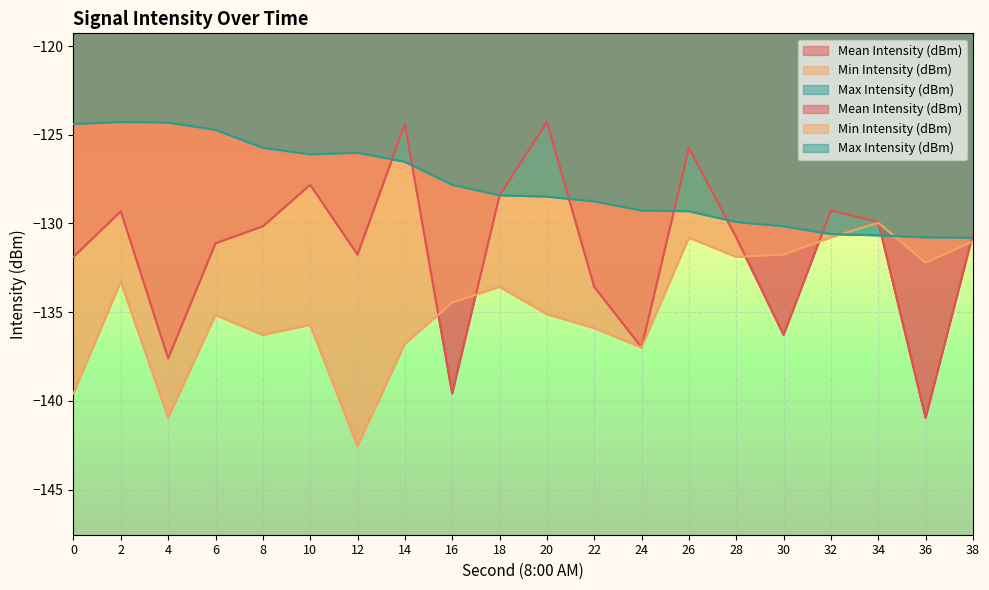

Rank the series by their average value, from highest to lowest.

Max Intensity (dBm), Mean Intensity (dBm), Min Intensity (dBm)